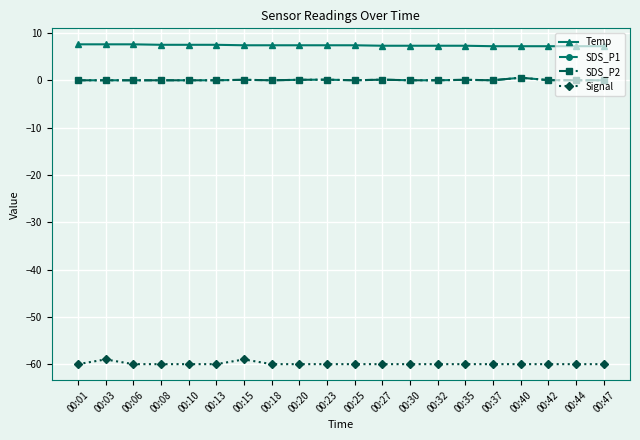

True or false: SDS_P2 has a value of 0.2 at 00:37.

False